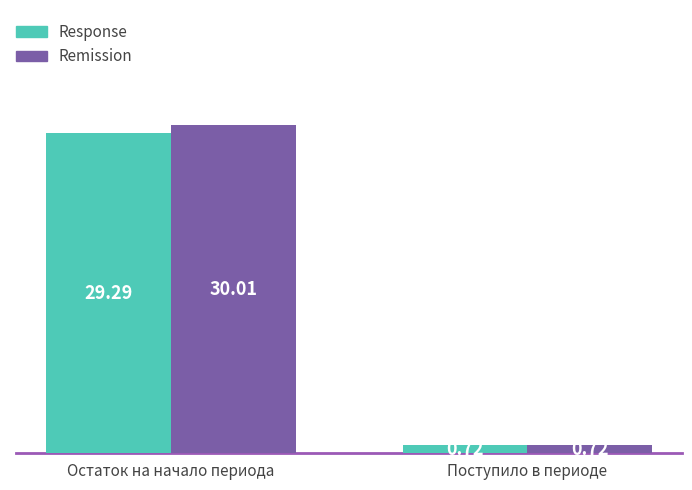

What is the value of the Remission bar at the 1st from the left?

30.0